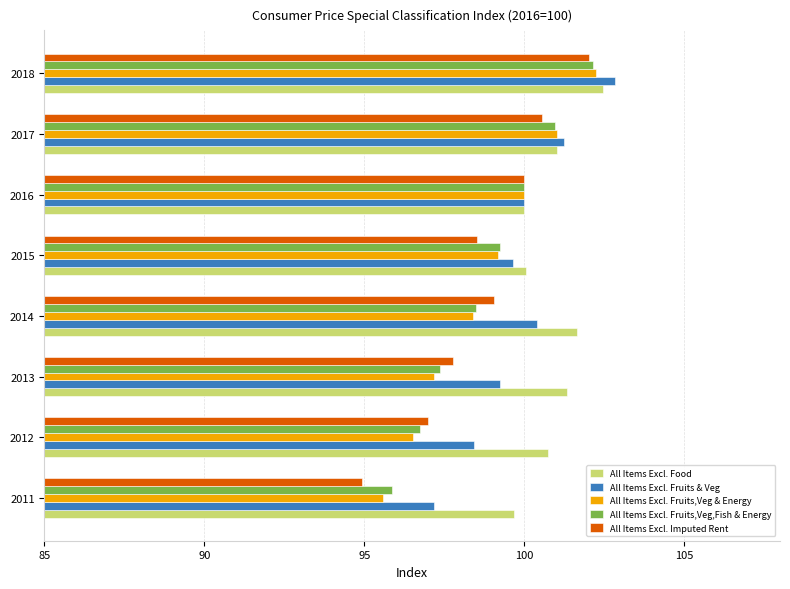

At which label does All Items Excl. Fruits,Veg & Energy reach its peak?

2018